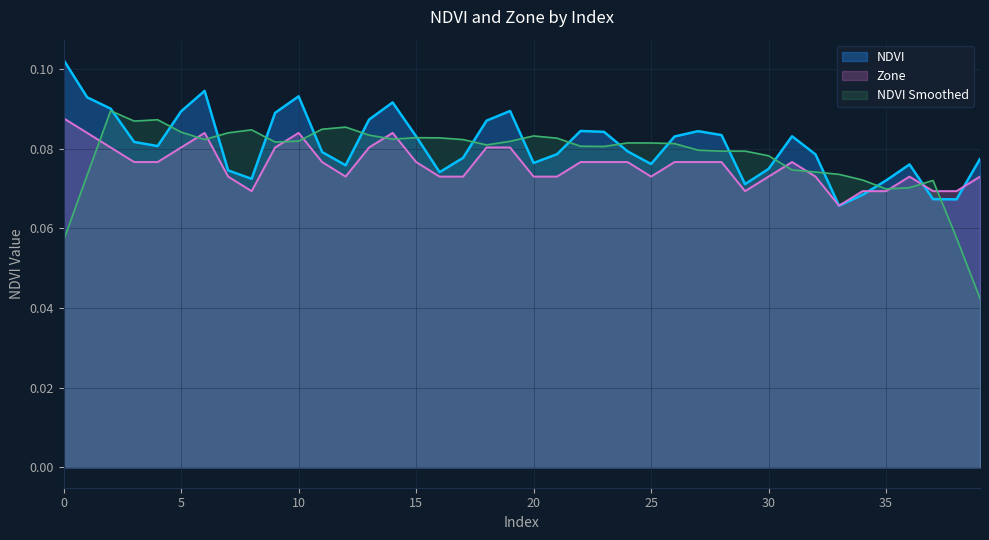

Count the number of data series in this chart.

3